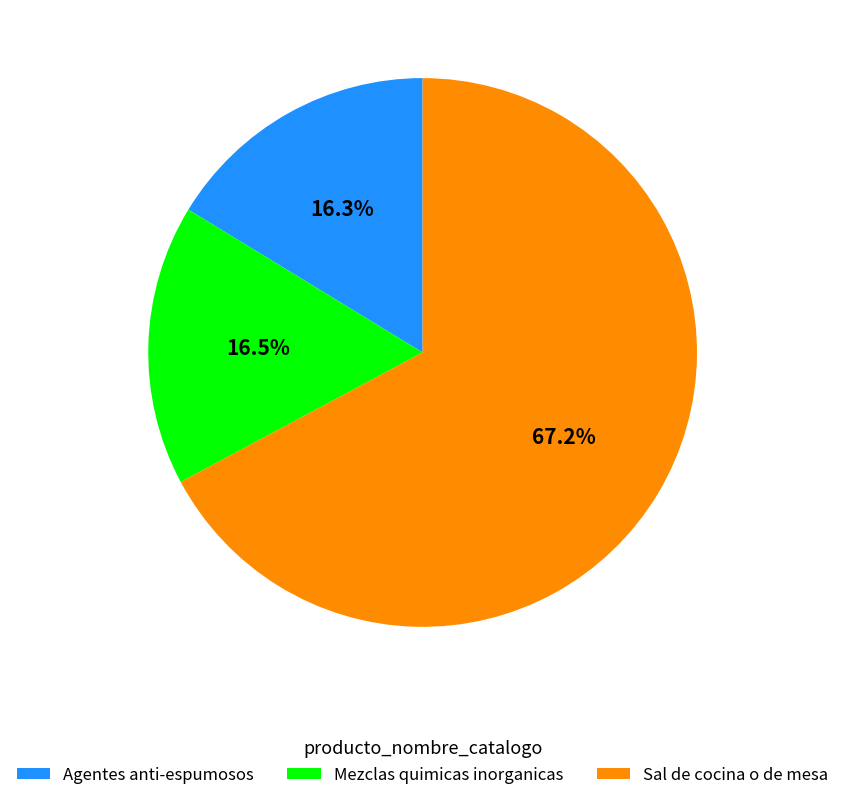

Which category has the biggest portion of the pie?

Sal de cocina o de mesa